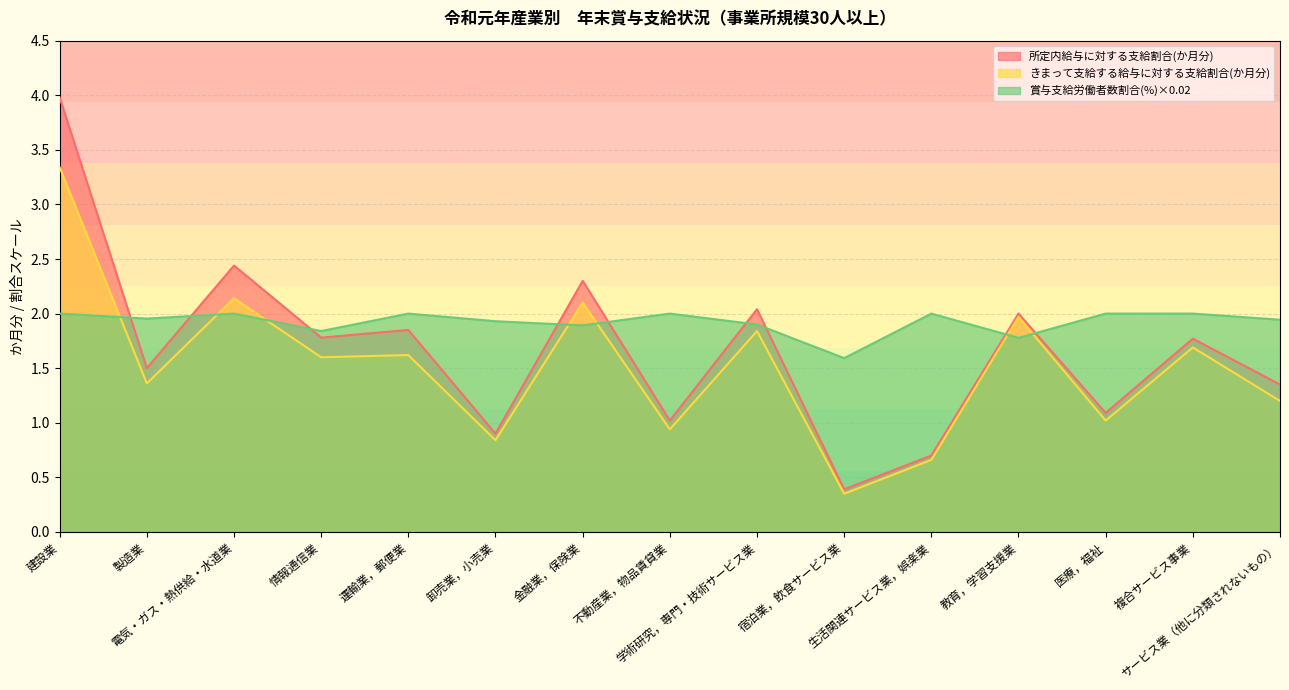

What is the value of the 所定内給与に対する支給割合(か月分) point at the 14th from the left?

1.8